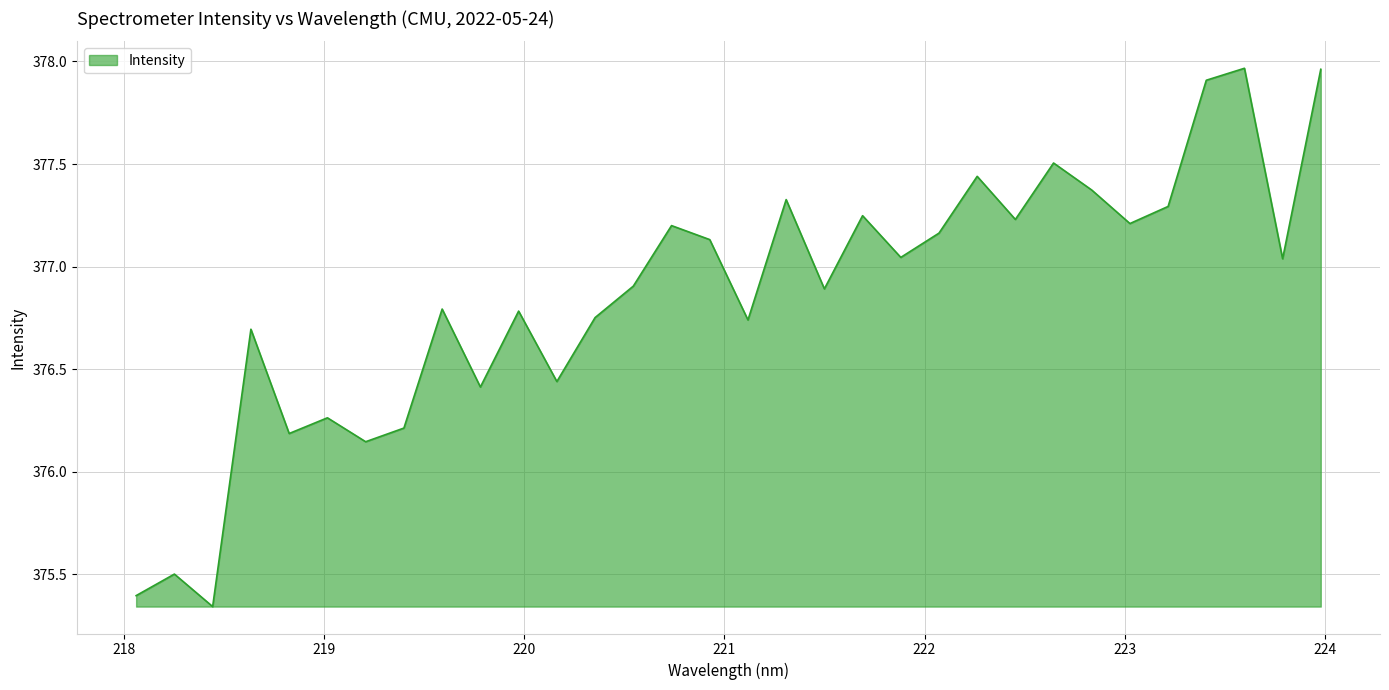

What is the difference between the maximum and minimum values?

2.6